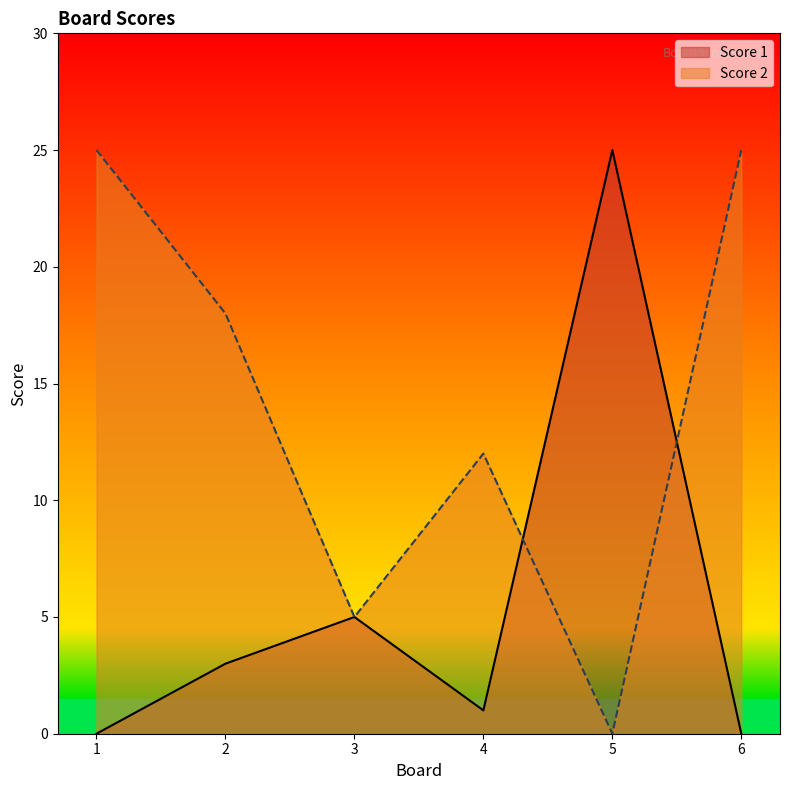

True or false: Score 1 has more than 1 points higher than both neighbors.

True